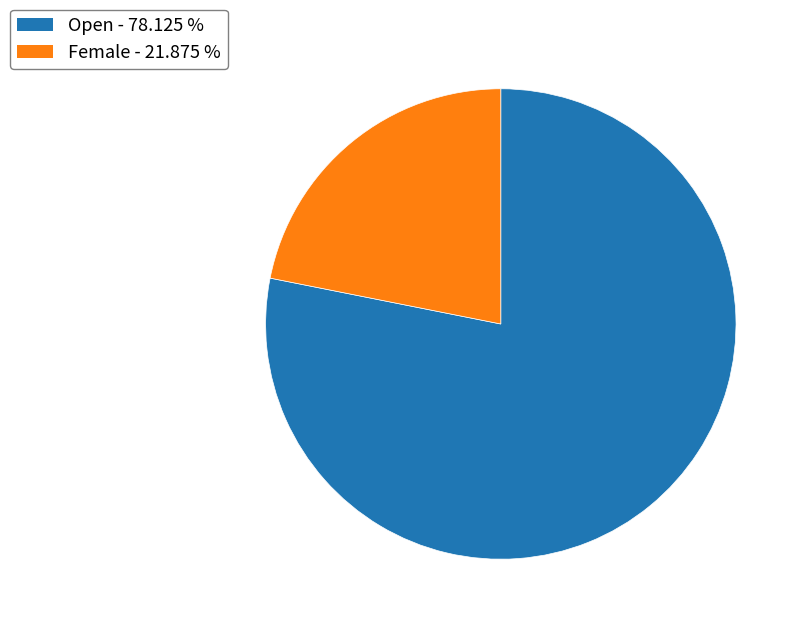

Between Female - 21.875 % and Open - 78.125 %, which is larger?

Open - 78.125 %